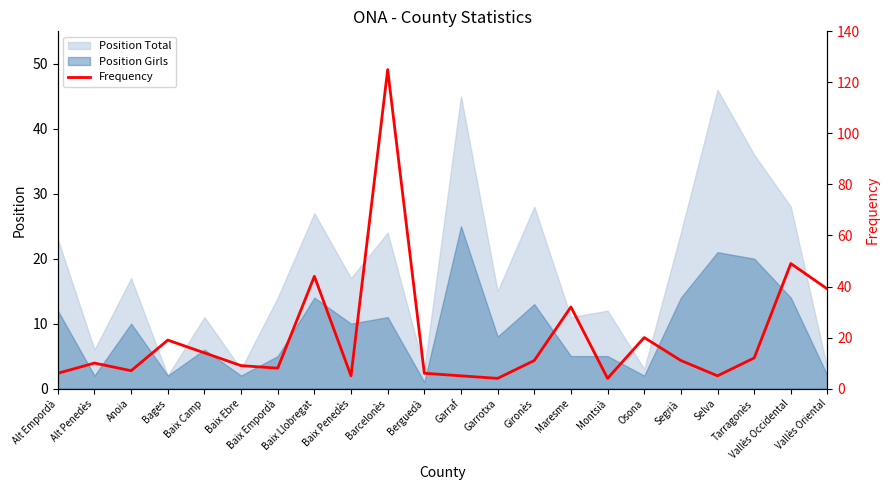

What is the difference between the second highest and second lowest values?

45